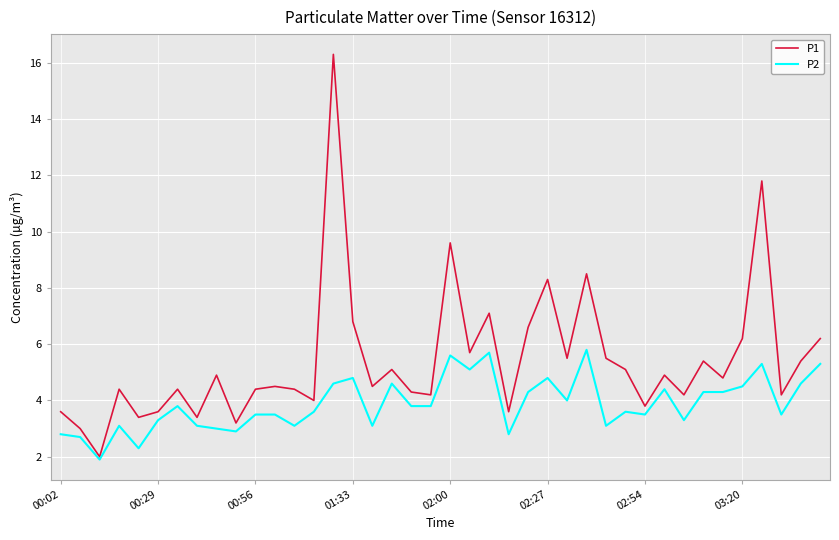

Which series has the largest total across all categories?

P1